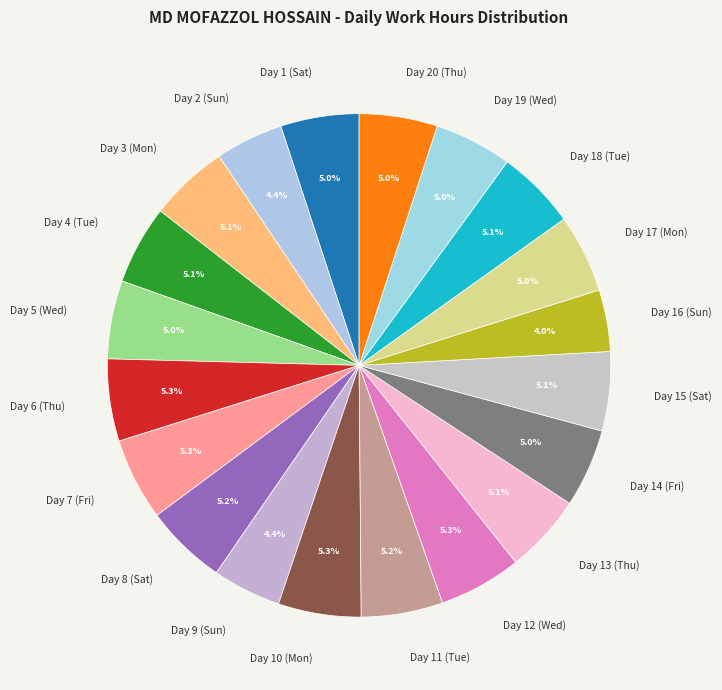

Does Day 9 (Sun) account for over 50% of the chart?

No